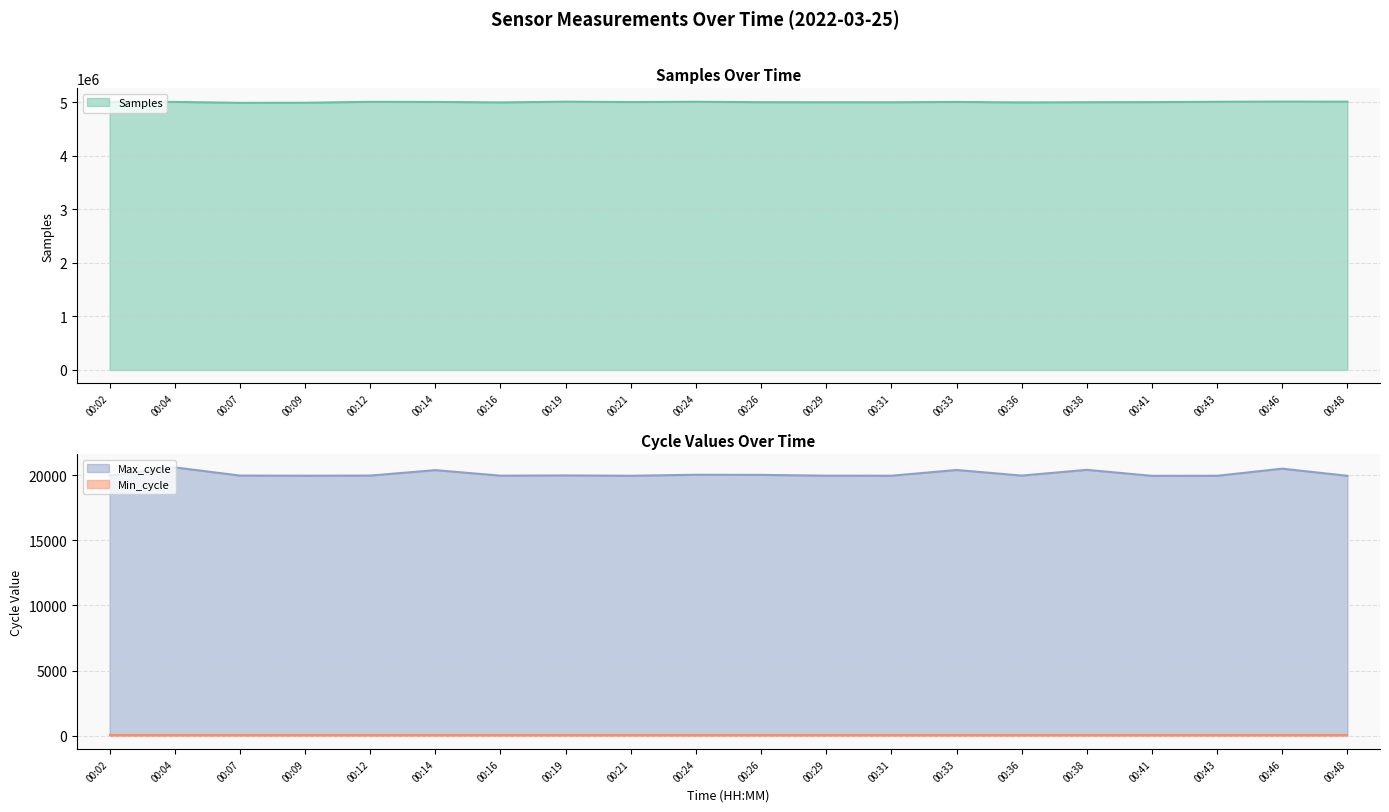

How many values in the Samples series are below 5007613?

10